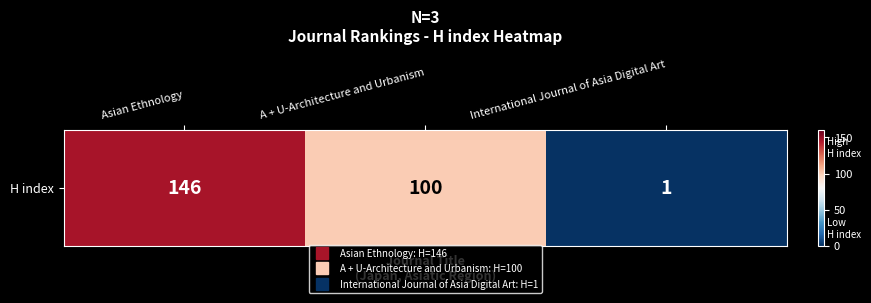

What is the sum of the values at A + U-Architecture and Urbanism and International Journal of Asia Digital Art?

101